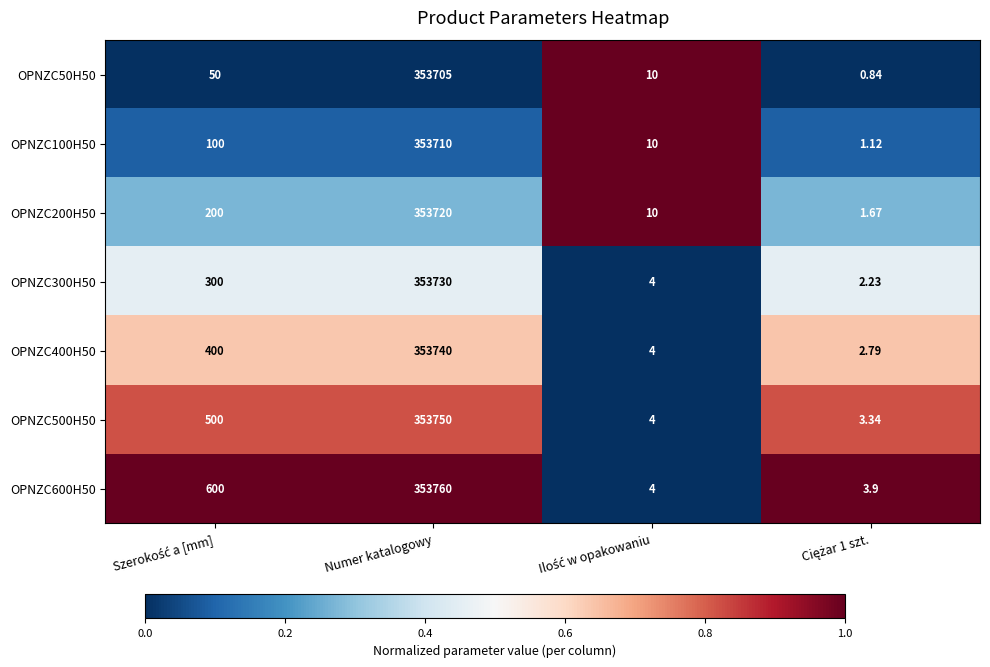

Which label corresponds to the largest value in the chart?

Numer katalogowy